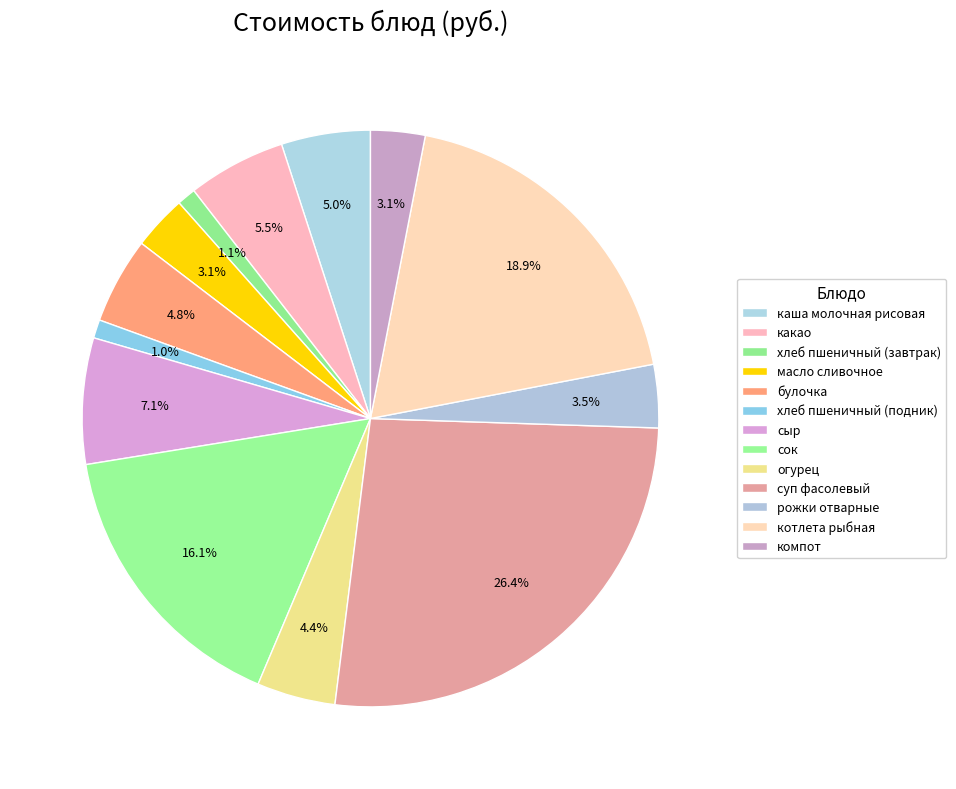

How many slices are in this pie chart?

13